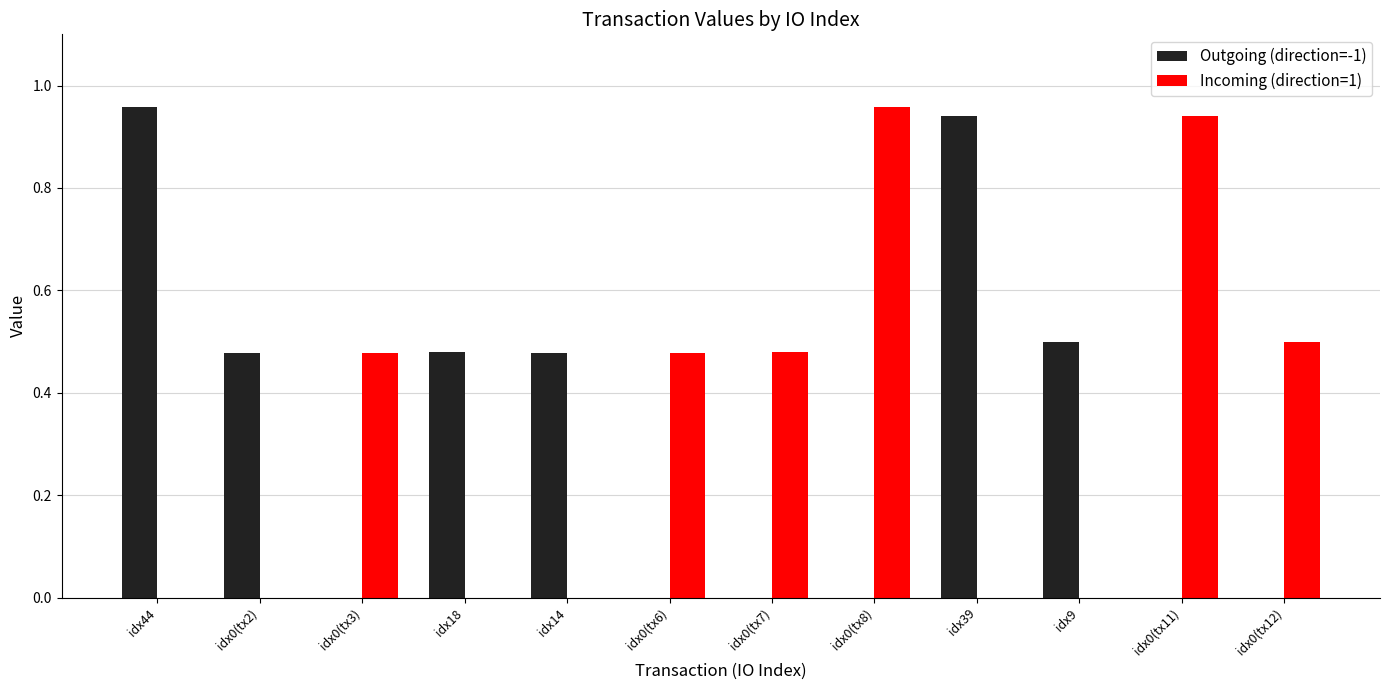

What is the sum of all Outgoing (direction=-1) values?

3.8